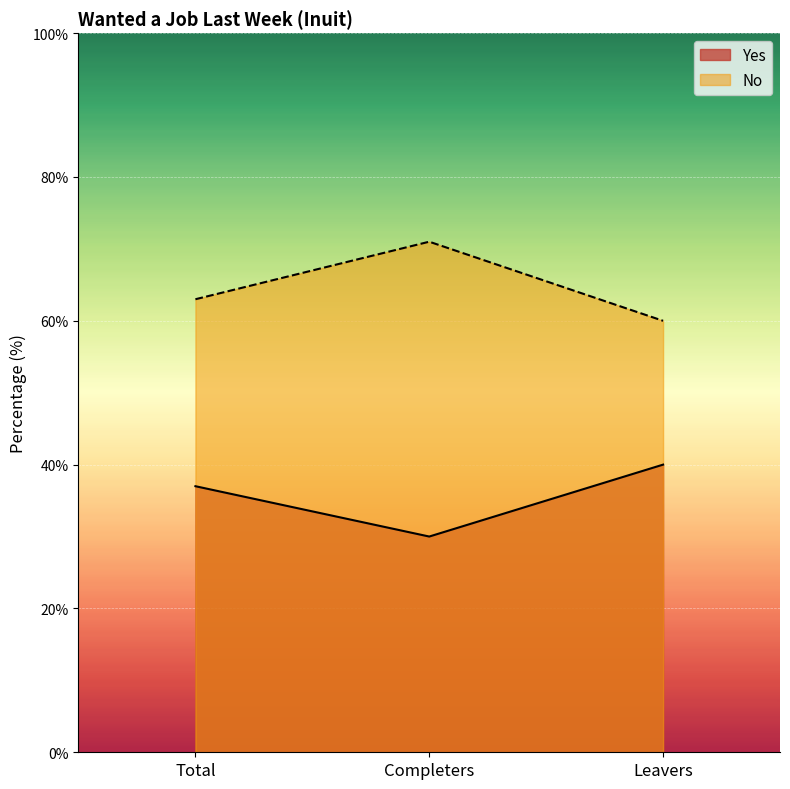

The value of No at Completers is 112. True or false?

False